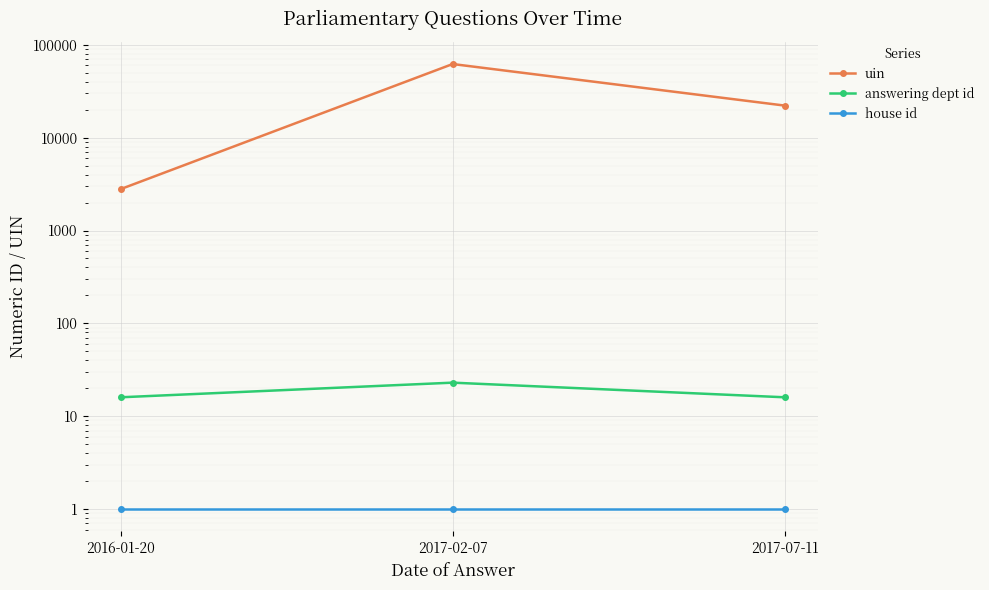

What is the maximum value shown in the chart?

62159